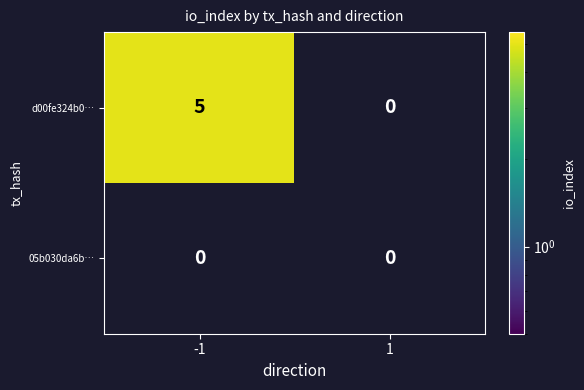

List the series in order of their peak value, lowest first.

05b030da6b…, d00fe324b0…